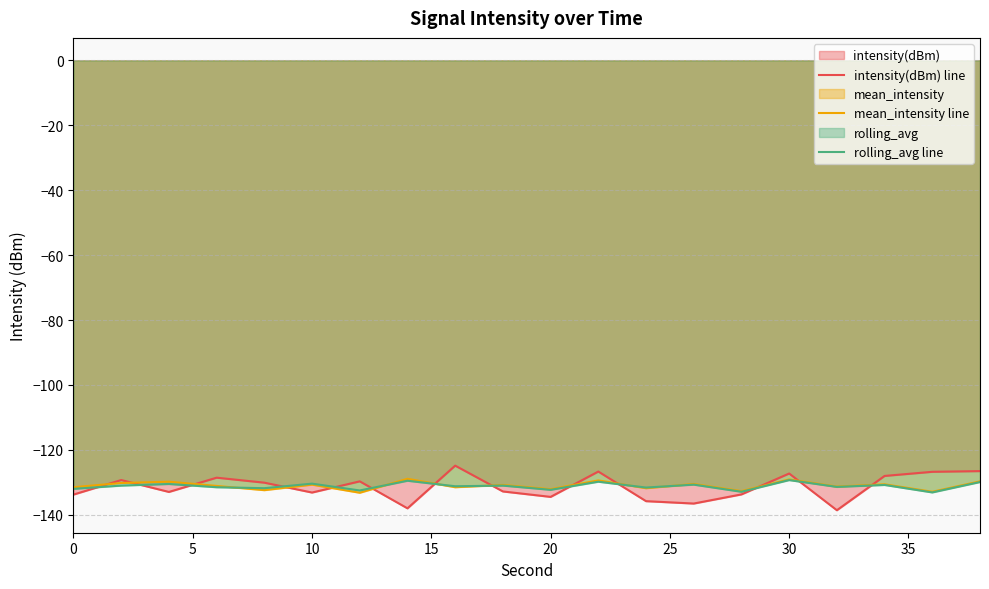

What is the minimum value for rolling_avg line?

-133.1